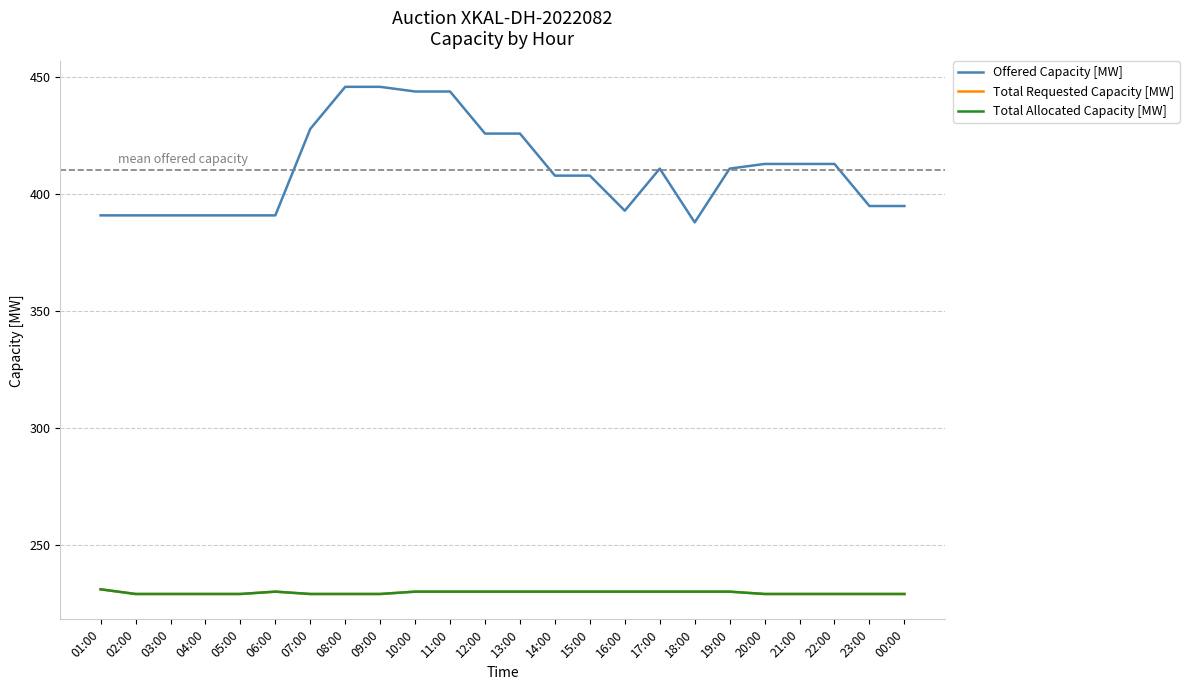

Which series has the largest total across all categories?

Offered Capacity [MW]